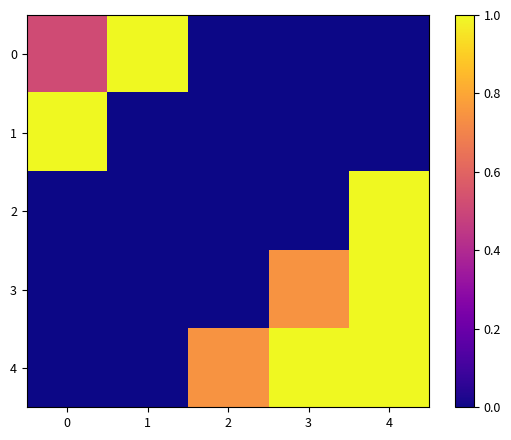

Reading left to right, extract all data points from this chart.

0: 0=0.5	1=1.0	2=0.0	3=0.0	4=0.0
1: 0=1.0	1=0.0	2=0.0	3=0.0	4=0.0
2: 0=0.0	1=0.0	2=0.0	3=0.0	4=1.0
3: 0=0.0	1=0.0	2=0.0	3=0.7	4=1.0
4: 0=0.0	1=0.0	2=0.7	3=1.0	4=1.0